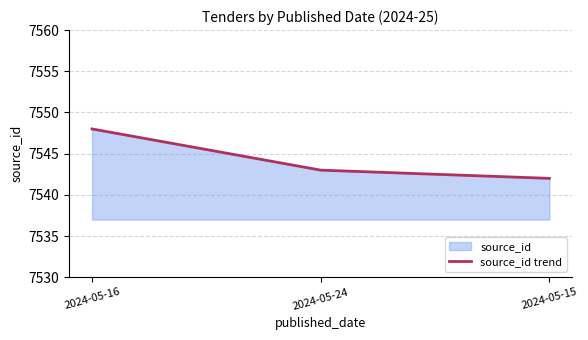

List the labels in order of value, smallest first.

2024-05-15, 2024-05-24, 2024-05-16